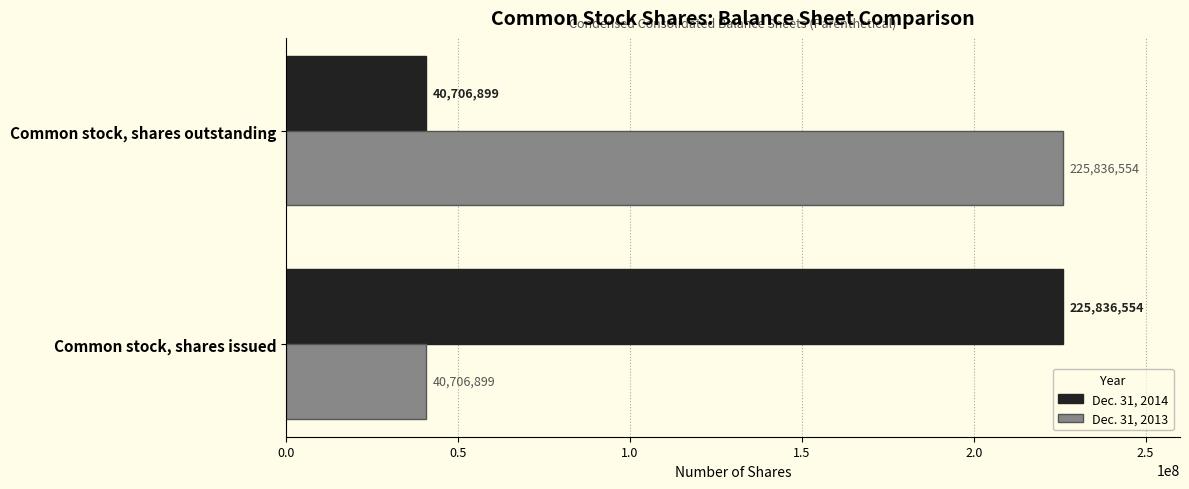

What is the difference between the maximum and minimum values in the Dec. 31, 2013 series?

185129655